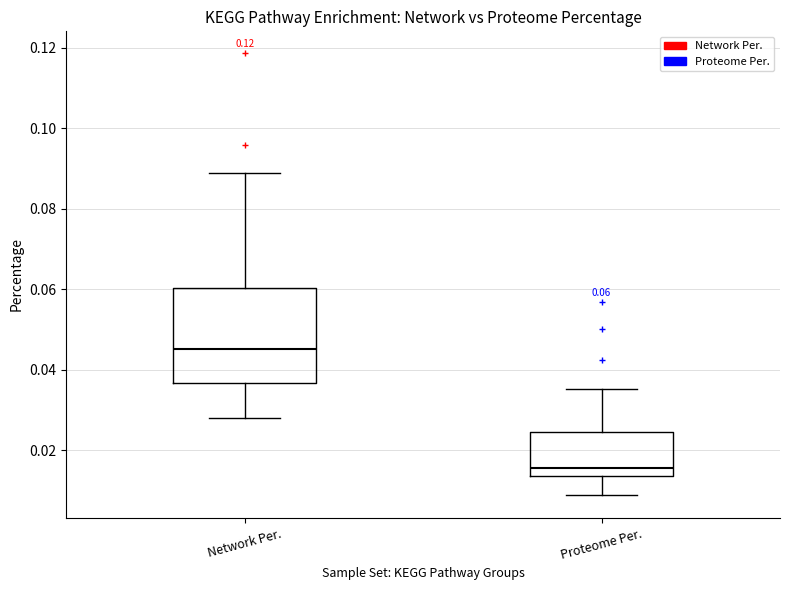

Which box has the highest median line?

Network Per.